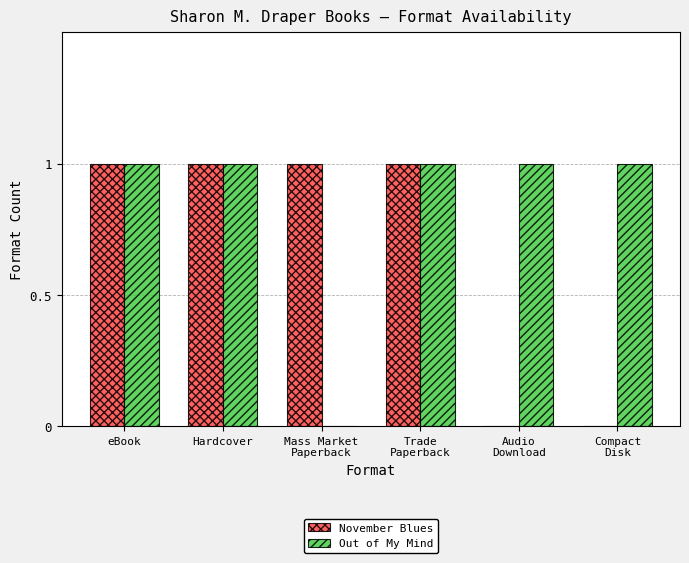

What are all the series names shown in the legend?

November Blues, Out of My Mind